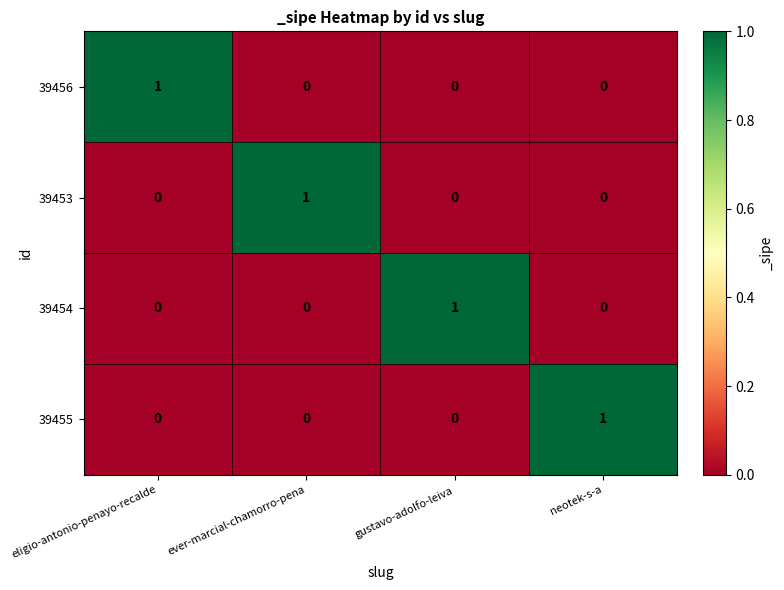

How many 39456 values are between 0 and 1?

4